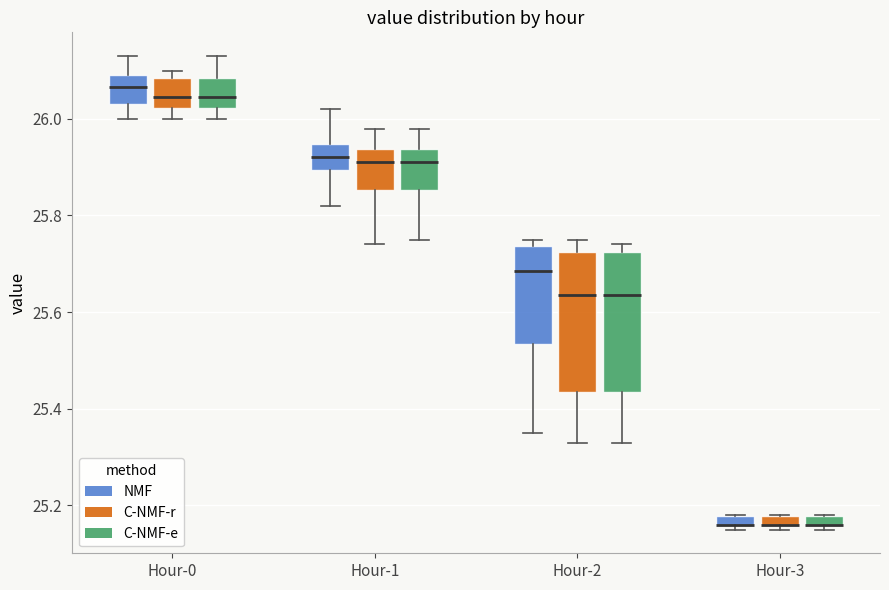

Where is the lower edge of the box for Hour-3 (NMF) on the y-axis? The values are not printed on the chart, so give them approximately, as read against the axis.

25.16